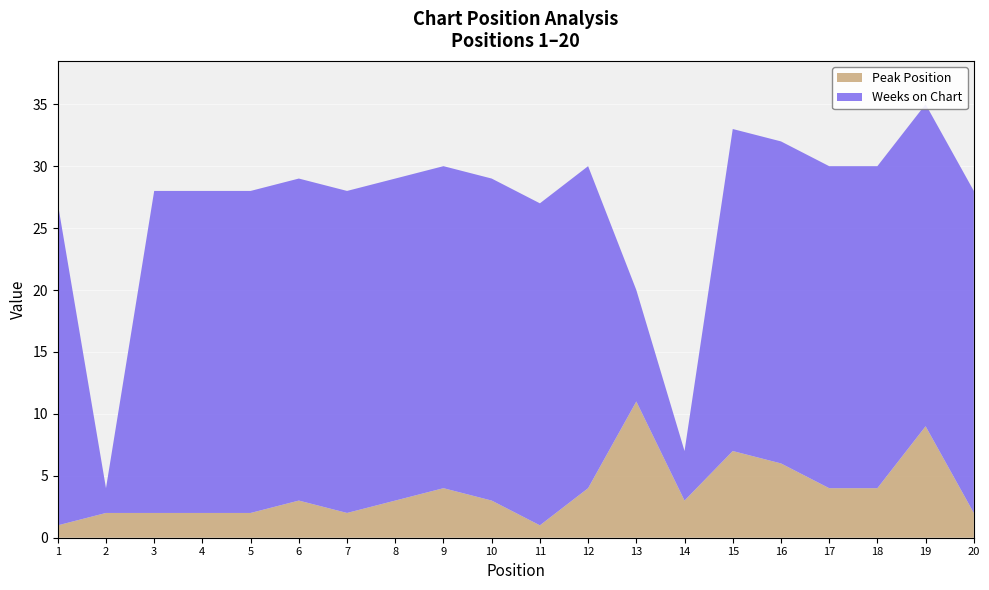

Reading left to right, list all the values displayed in this chart.

Peak Position: 1=1	2=2	3=2	4=2	5=2	6=3	7=2	8=3	9=4	10=3	11=1	12=4	13=11	14=3	15=7	16=6	17=4	18=4	19=9	20=2
Weeks on Chart: 1=26	2=2	3=26	4=26	5=26	6=26	7=26	8=26	9=26	10=26	11=26	12=26	13=9	14=4	15=26	16=26	17=26	18=26	19=26	20=26